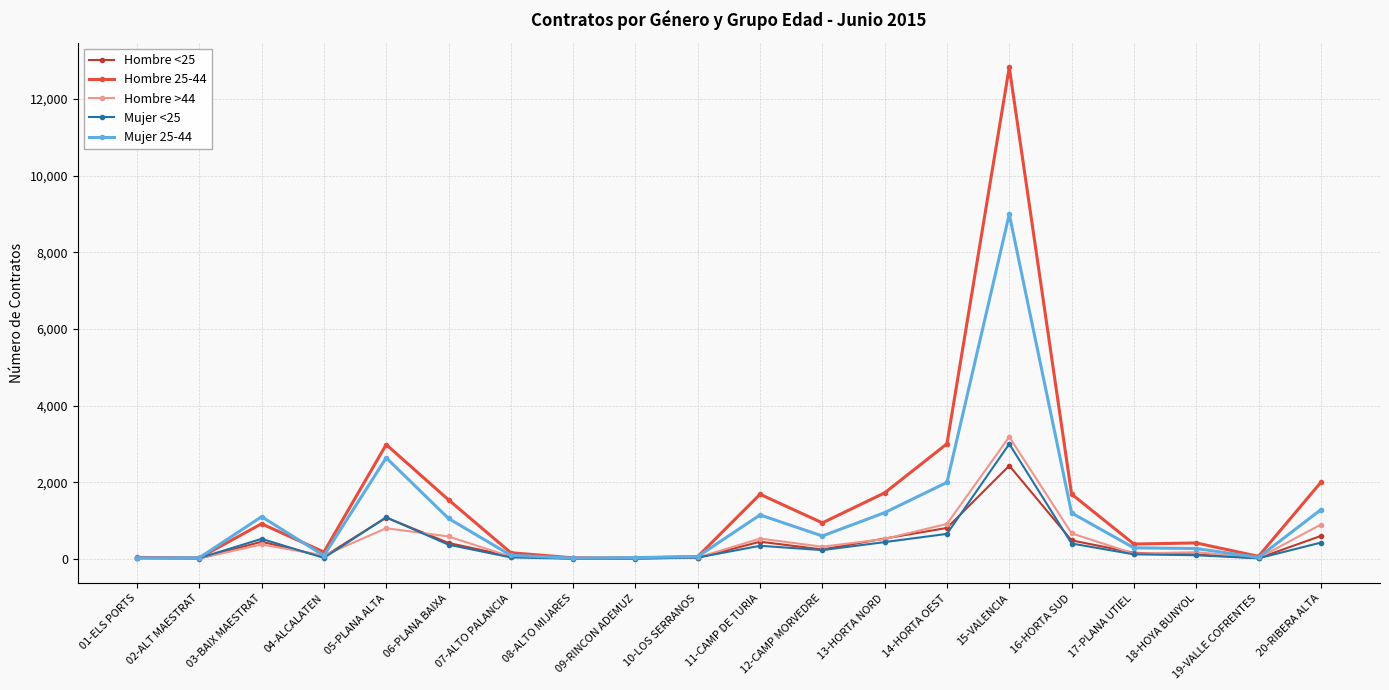

What is the label of the 3rd point from the right?

18-HOYA BUNYOL